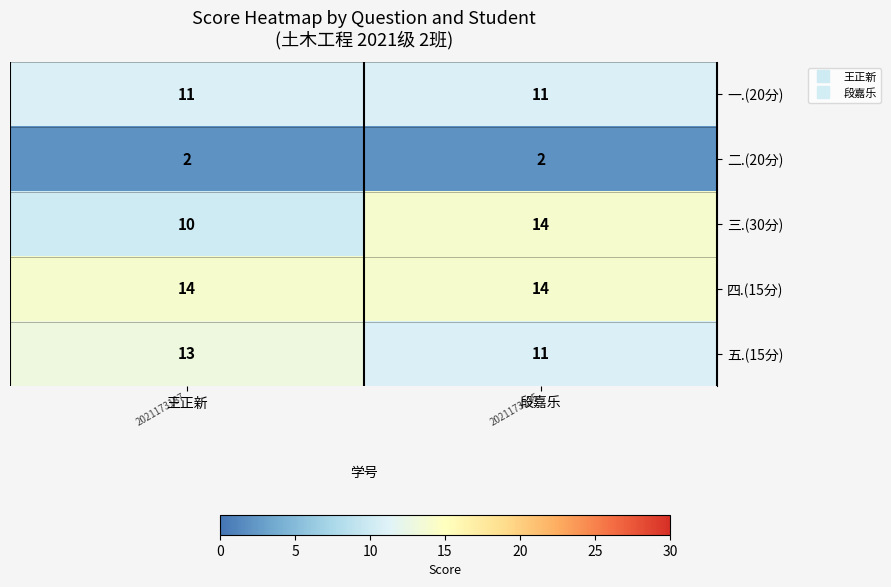

What is the minimum value for 一.(20分)?

11